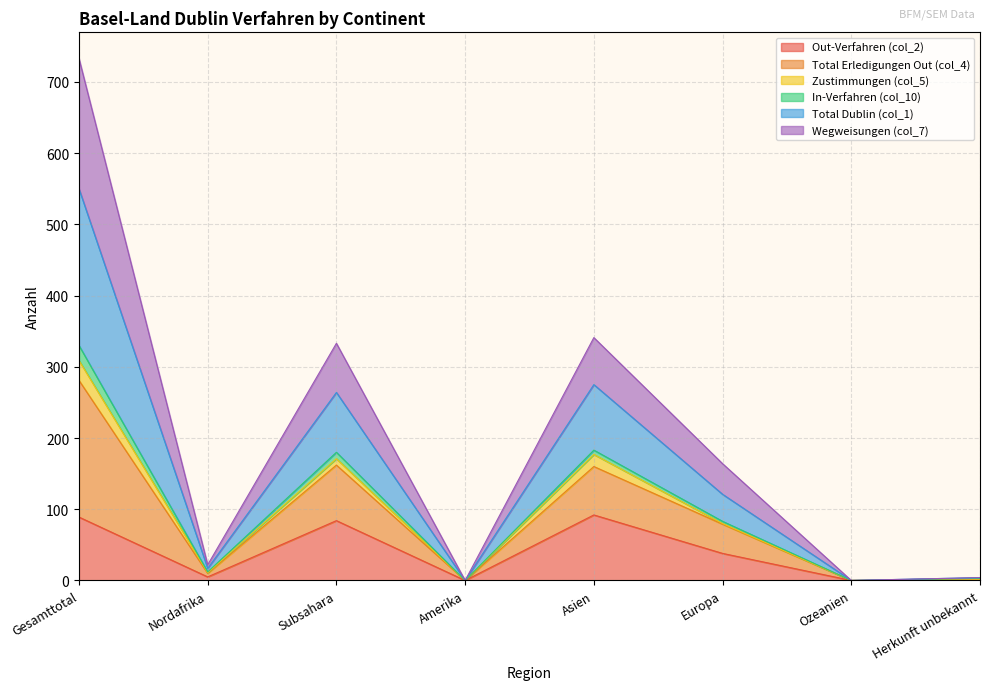

True or false: Out-Verfahren (col_2) has a value of -43 at Amerika.

False